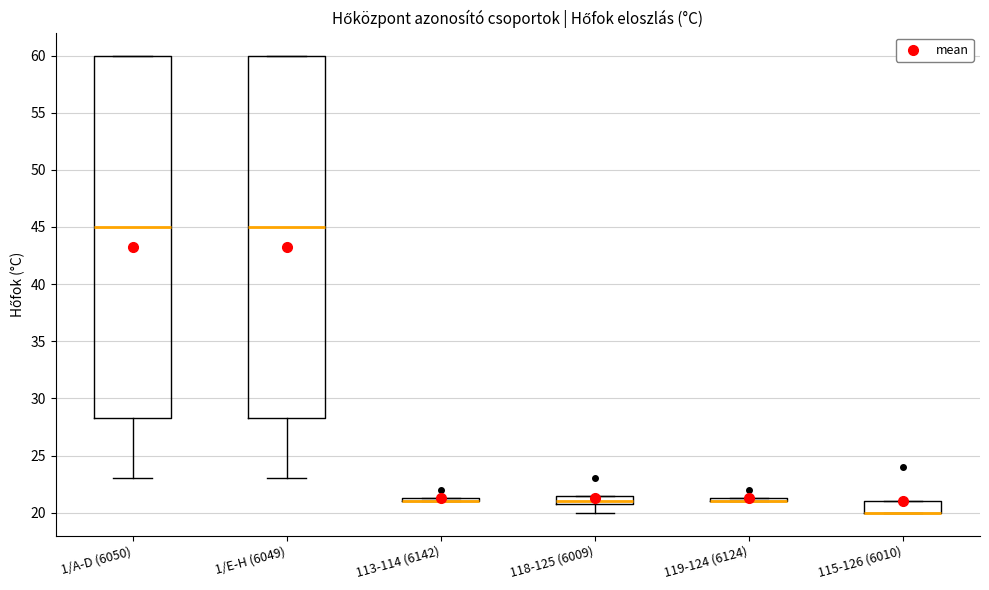

Reading left to right, transcribe this box plot: for each box, give where its median line is, the range the box spans, and where its two whiskers end, as read against the y-axis. The values are not printed on the chart, so give them approximately, as read against the axis.

1/A-D (6050): median 45.0, box 28.5 to 60.0, whiskers 23.0 to 60.0
1/E-H (6049): median 45.0, box 28.5 to 60.0, whiskers 23.0 to 60.0
113-114 (6142): box collapsed to a line at 21.0, whiskers 21.0 to 21.5
118-125 (6009): median 21.0 (just above the box's lower edge), box 21.0 to 21.5, whiskers 20.0 to 21.5
119-124 (6124): box collapsed to a line at 21.0, whiskers 21.0 to 21.5
115-126 (6010): median 20.0 (drawn on the box's lower edge), box 20.0 to 21.0, whiskers 20.0 to 21.0